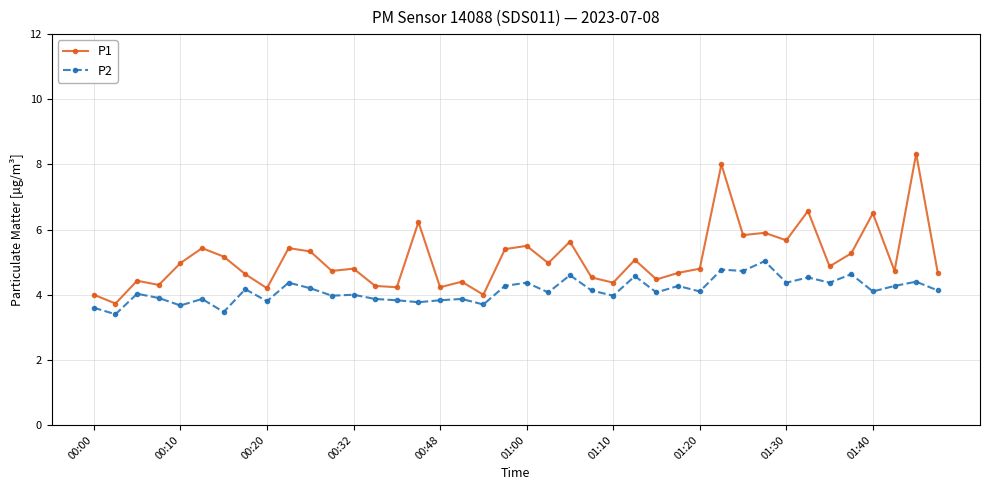

True or false: P1 and P2 cross at least once.

False